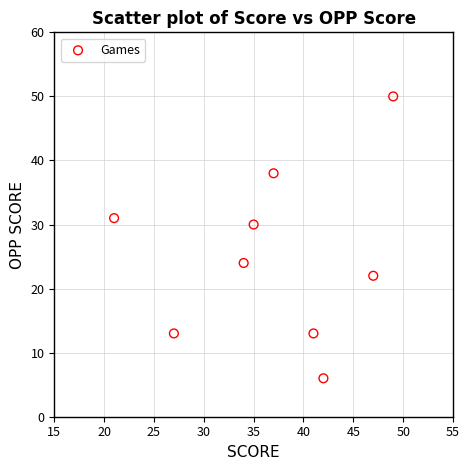

What Y value in the scatter plot is closest to 28?

30